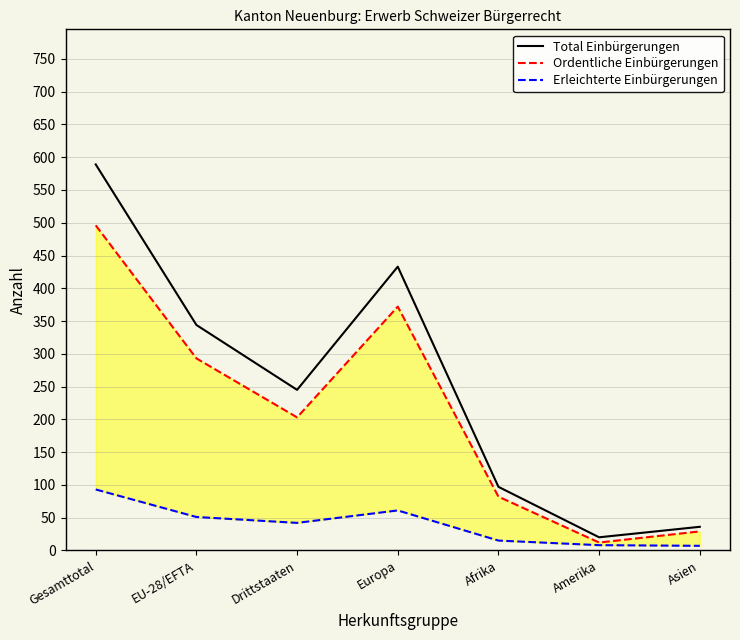

What are all the series names shown in the legend?

Total Einbürgerungen, Ordentliche Einbürgerungen, Erleichterte Einbürgerungen